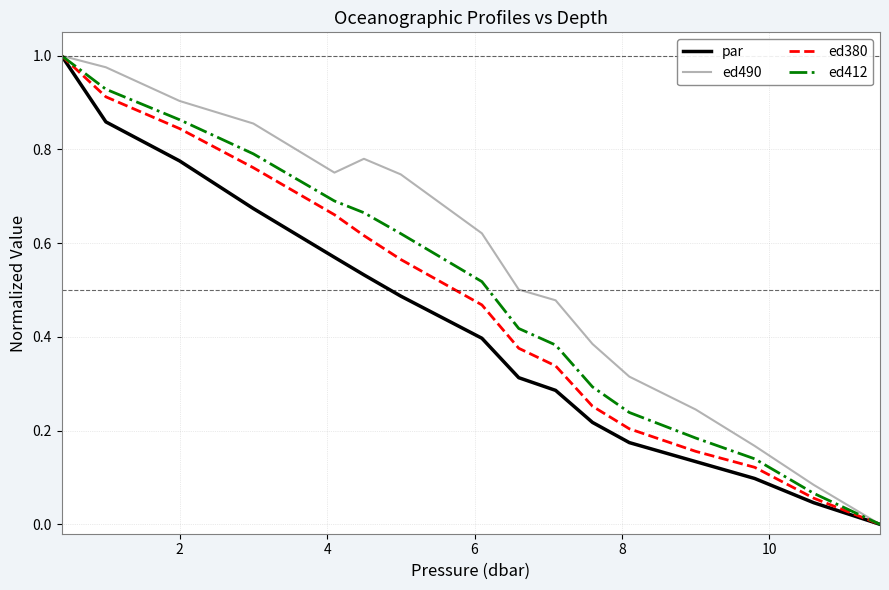

True or false: ed380 has more than 1 interior local peaks.

False